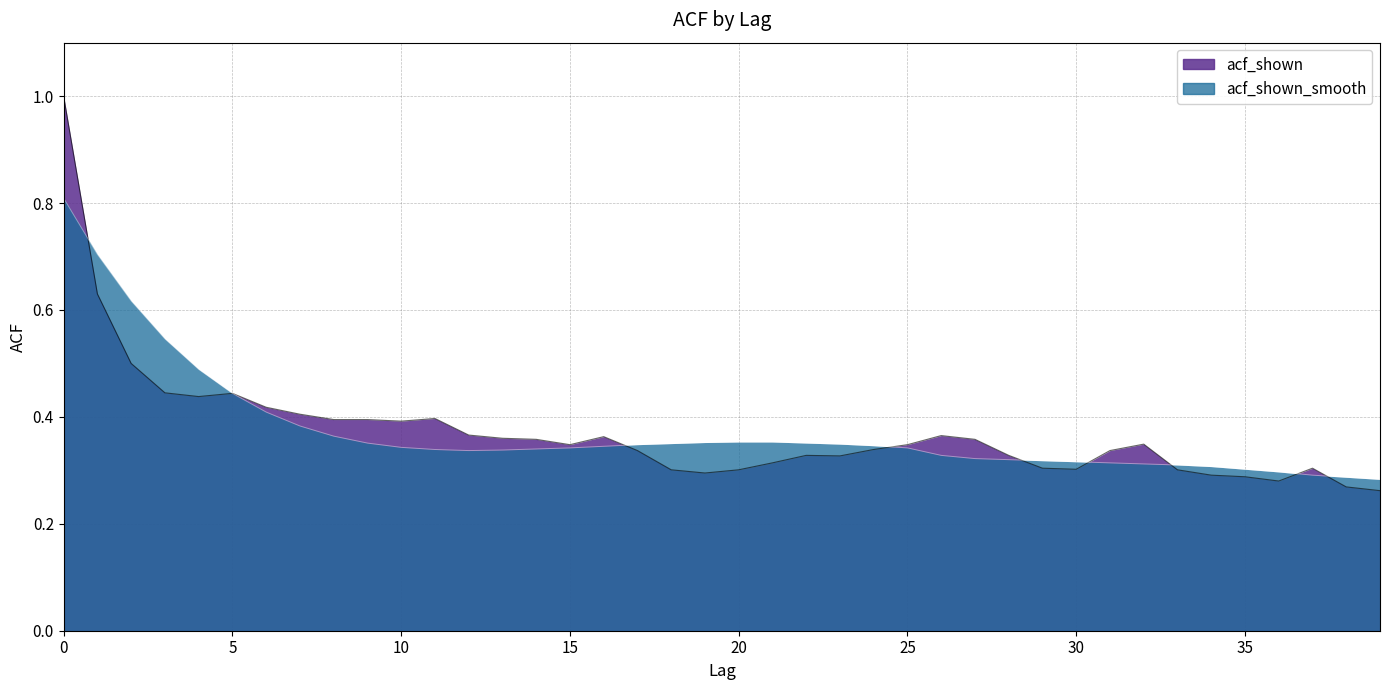

What is the value of the acf_shown_smooth point at the 38th from the left?

0.3